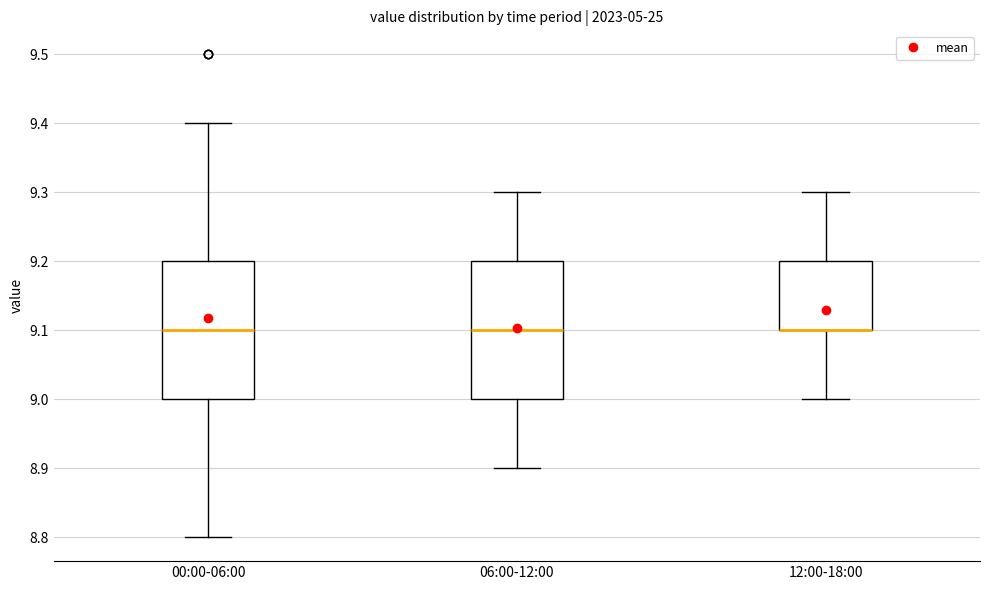

Reading left to right, read every box against the y-axis: the position of its median line, the range the box covers, and the ends of its whiskers. The values are not printed on the chart, so give them approximately, as read against the axis.

00:00-06:00: median 9.1, box 9.0 to 9.2, whiskers 8.8 to 9.4
06:00-12:00: median 9.1, box 9.0 to 9.2, whiskers 8.9 to 9.3
12:00-18:00: median 9.1 (drawn on the box's lower edge), box 9.1 to 9.2, whiskers 9.0 to 9.3